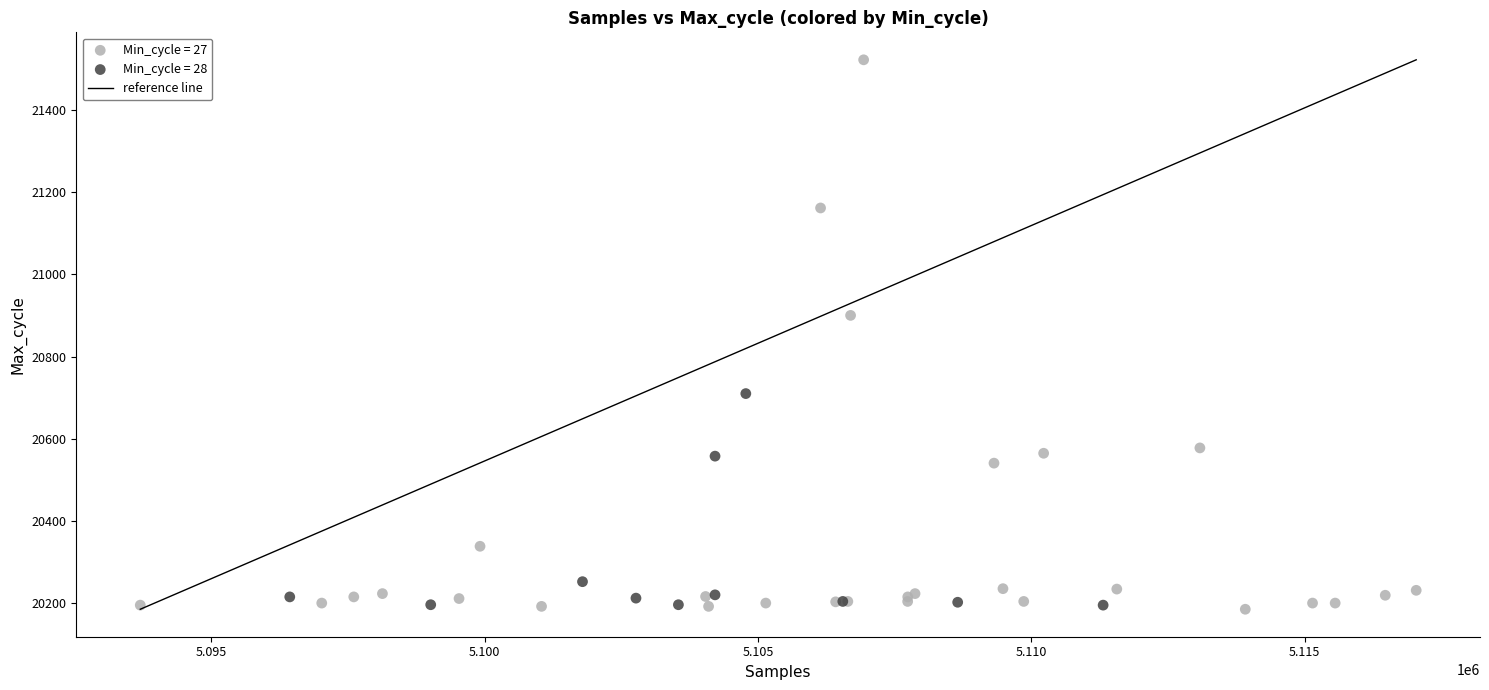

Which series reaches the maximum Y coordinate?

Min_cycle = 27